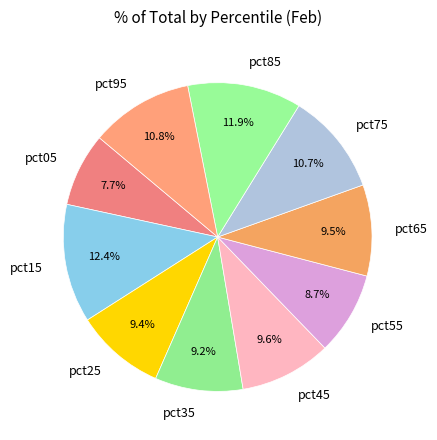

Which category has the smallest portion of the pie?

pct05